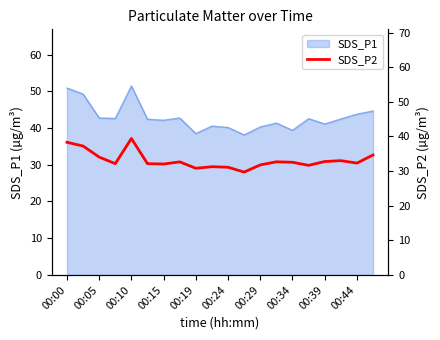

What is the minimum value for SDS_P1?

38.1